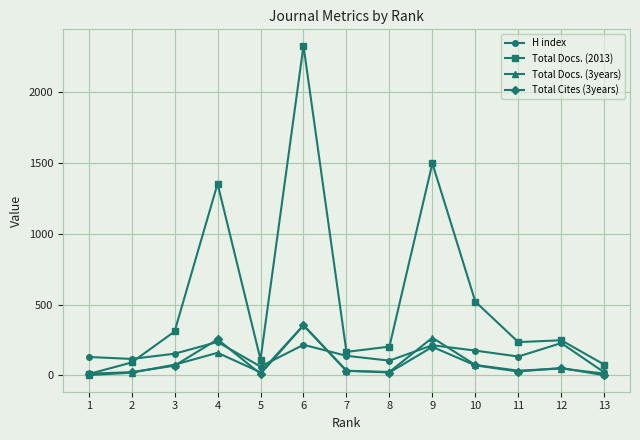

At which category is the sum across all series the highest?

6